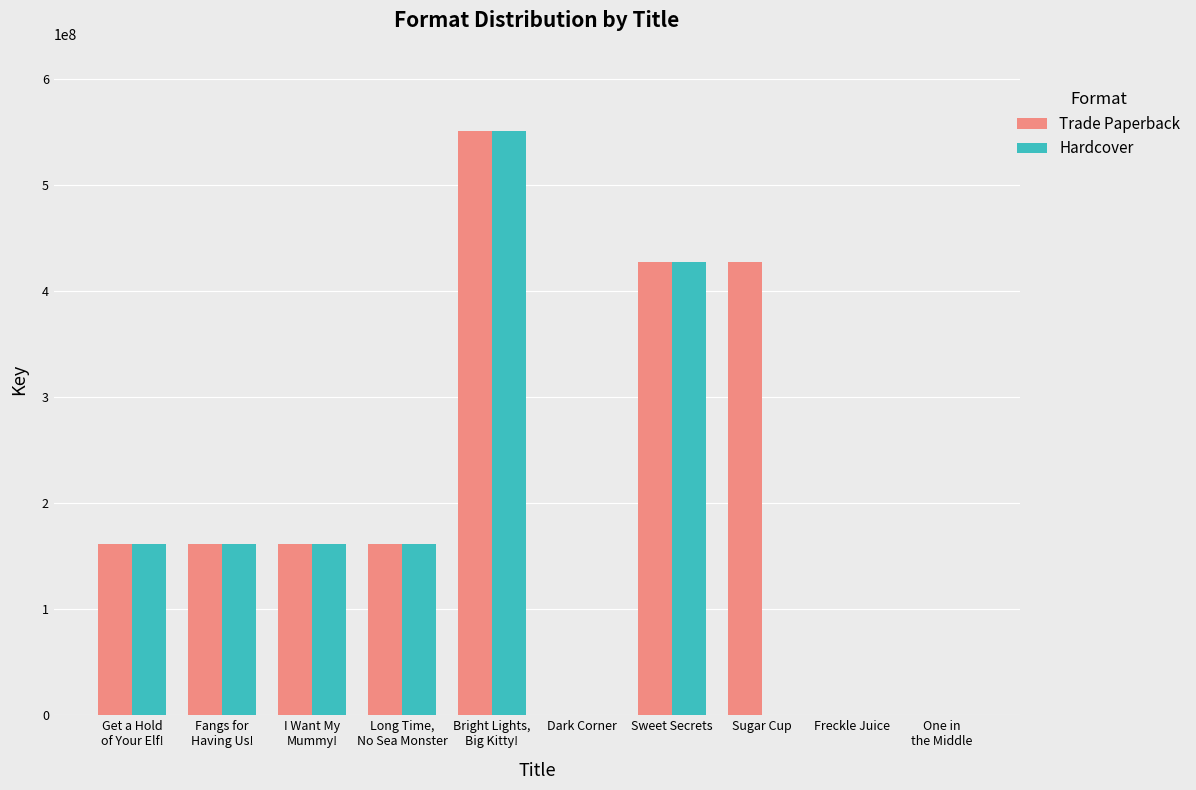

At which label is Trade Paperback closest to 275393940?

Get a Hold
of Your Elf!